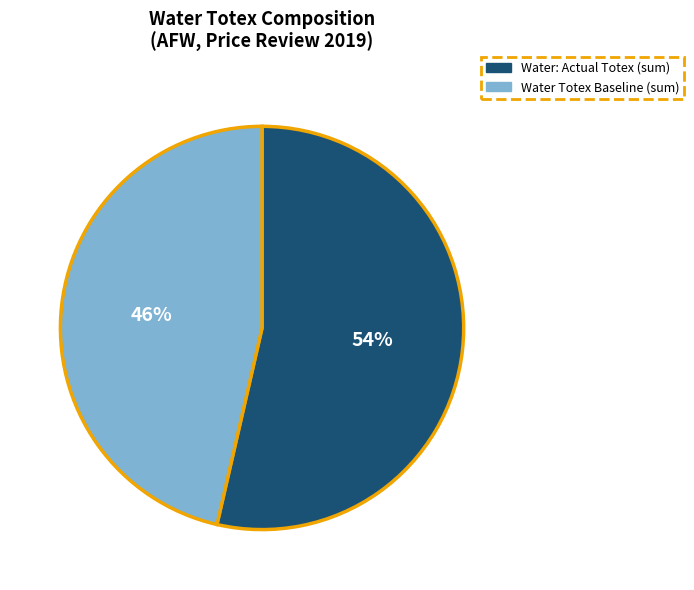

True or false: Water: Actual Totex (sum) accounts for 54% of the total.

True